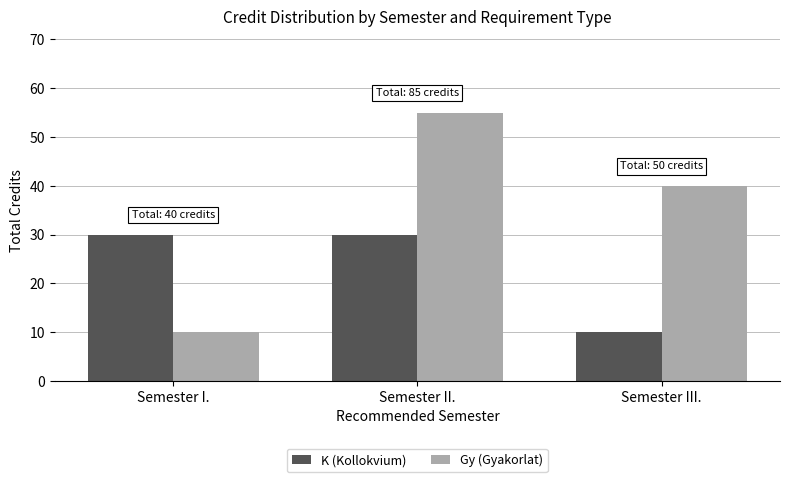

Count the K (Kollokvium) values in the range 10 to 30.

3